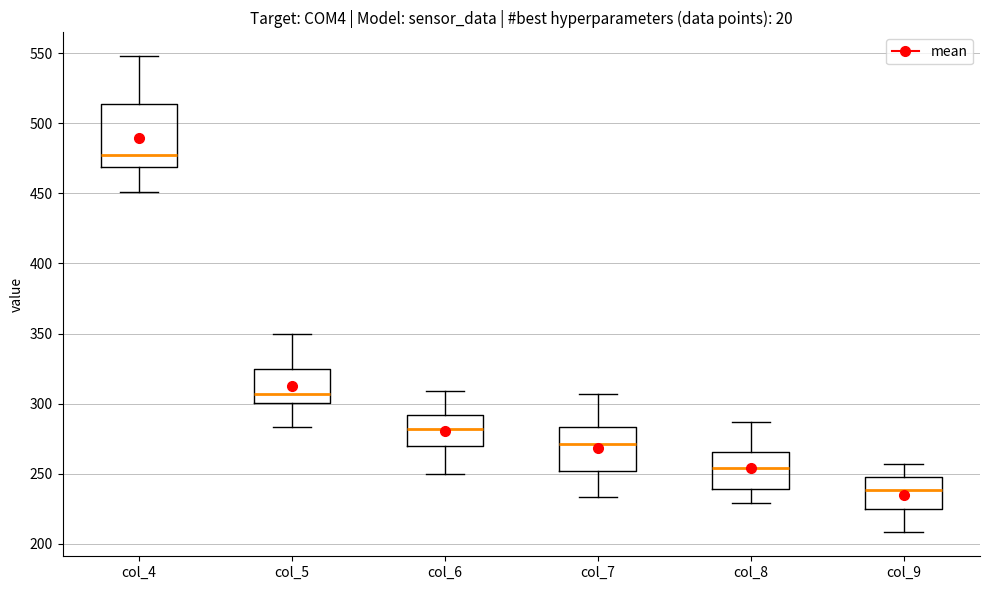

Reading left to right, transcribe this box plot: for each box, give where its median line is, the range the box spans, and where its two whiskers end, as read against the y-axis. The values are not printed on the chart, so give them approximately, as read against the axis.

col_4: median 480, box 470 to 515, whiskers 450 to 550
col_5: median 305, box 300 to 325, whiskers 285 to 350
col_6: median 280, box 270 to 290, whiskers 250 to 310
col_7: median 270, box 250 to 285, whiskers 235 to 305
col_8: median 255, box 240 to 265, whiskers 230 to 285
col_9: median 240, box 225 to 245, whiskers 210 to 255